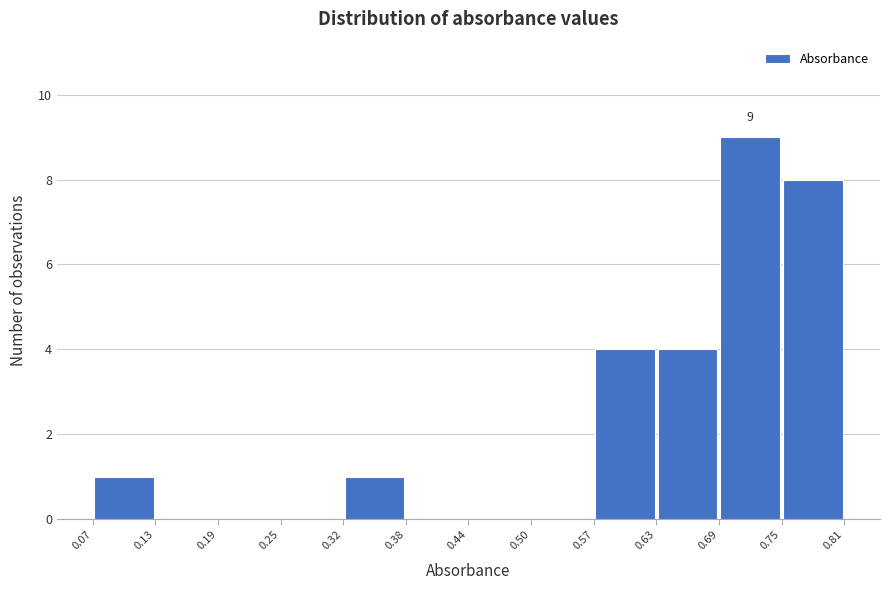

Which range on the x-axis has the tallest bar?

0.69 to 0.75